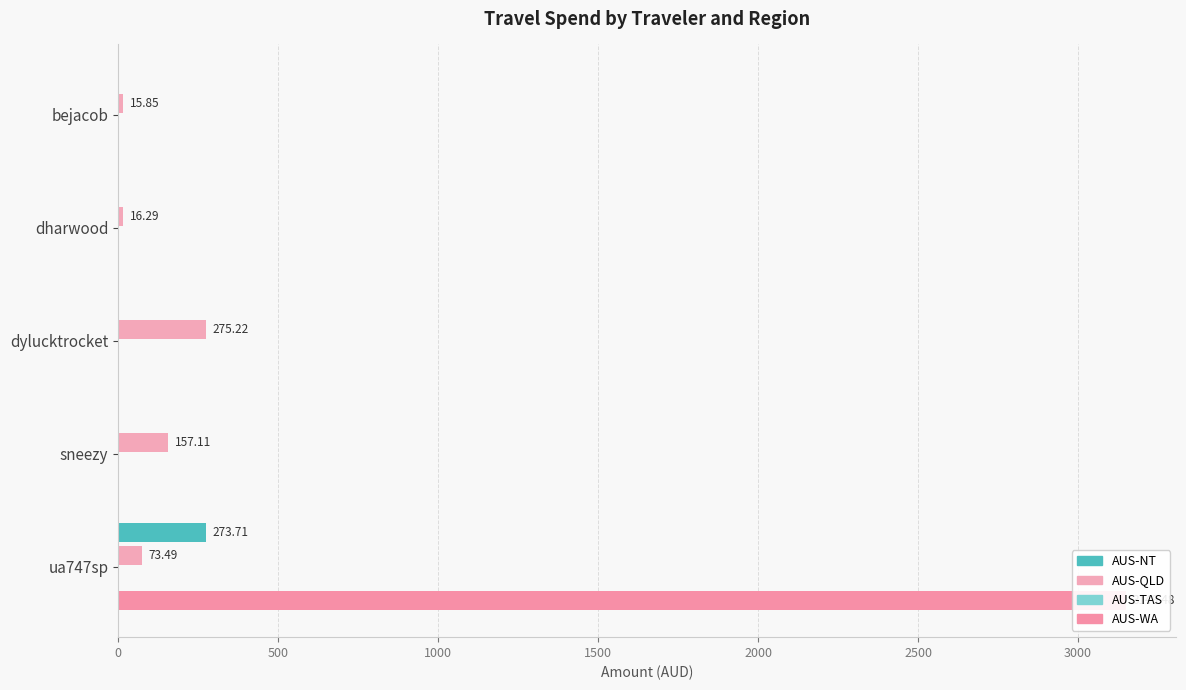

What is the sum of all AUS-QLD values?

538.0